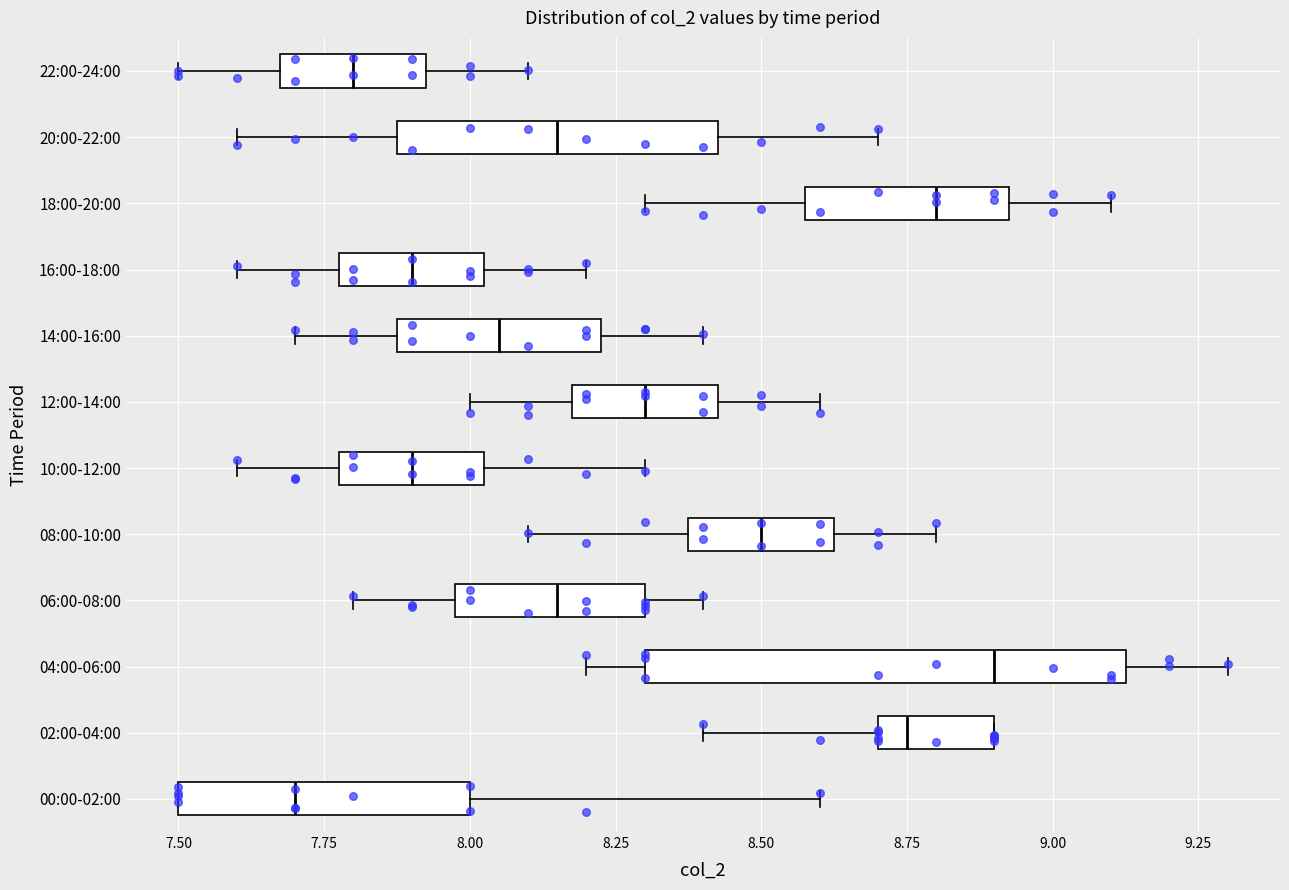

Which box's median line is the furthest to the left?

00:00-02:00